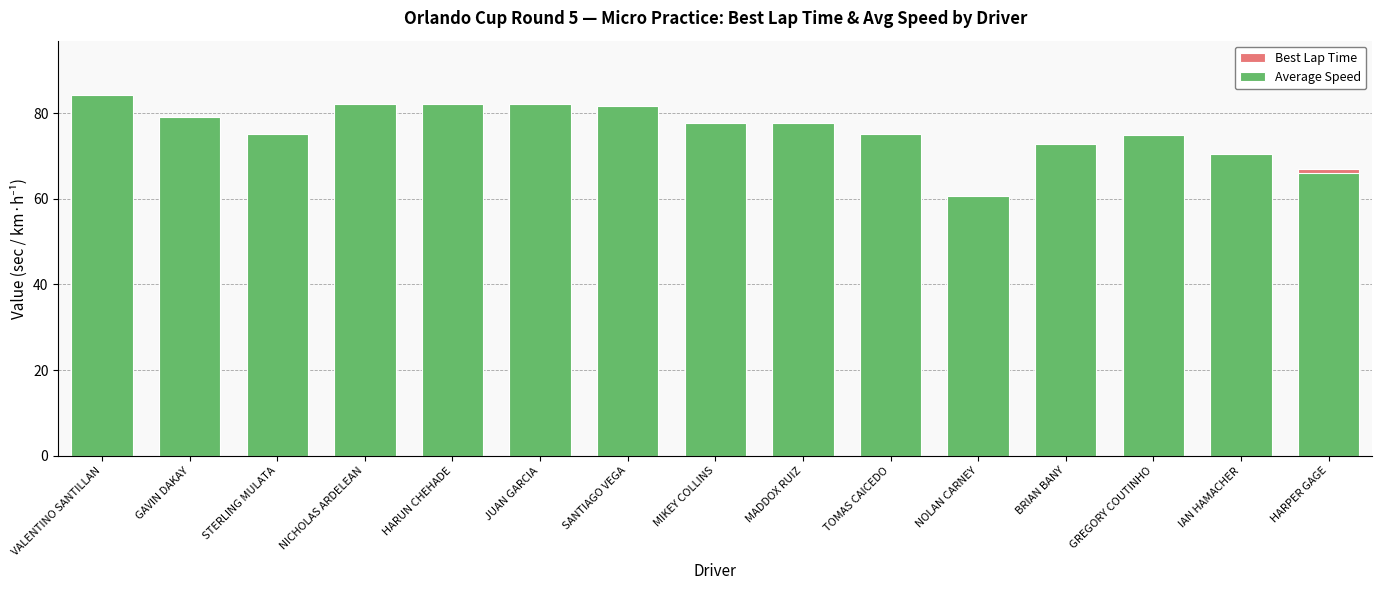

Which series has the largest total across all categories?

Average Speed